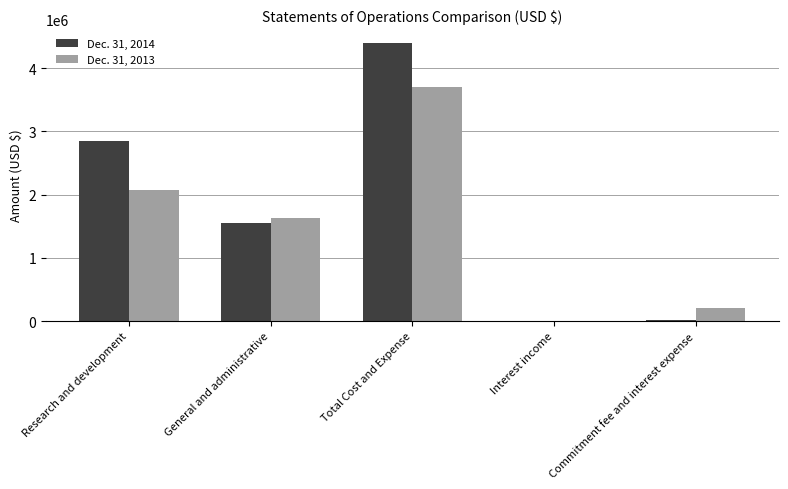

Which category has the highest value across all series?

Total Cost and Expense